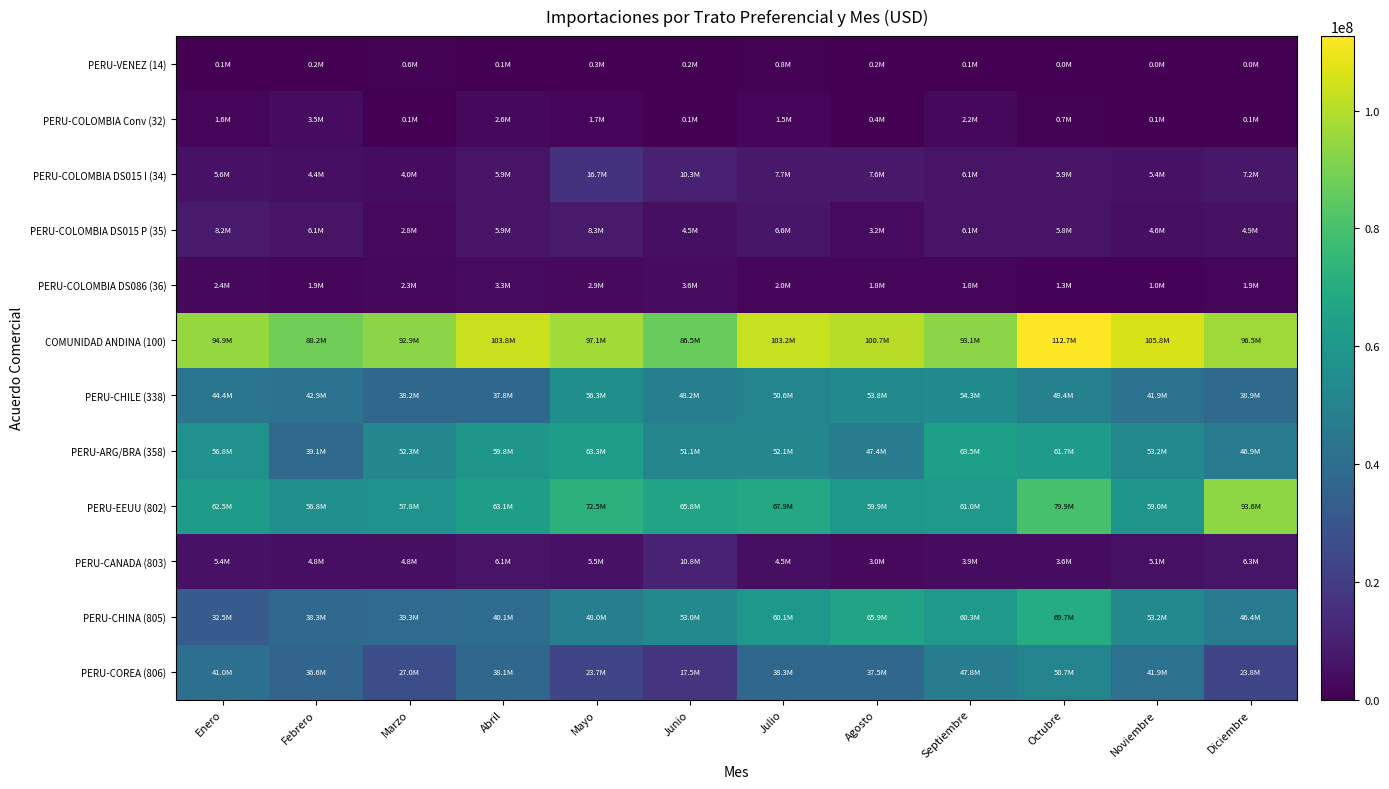

Reading left to right, extract all data points from this chart.

PERU-VENEZ (14): Enero=129042.2	Febrero=198457.0	Marzo=618283.5	Abril=85887.0	Mayo=306138.6	Junio=171219.8	Julio=758315.4	Agosto=189078.1	Septiembre=106452.2	Octubre=0.0	Noviembre=0.0	Diciembre=0.0
PERU-COLOMBIA Conv (32): Enero=1628671.5	Febrero=3524213.7	Marzo=50681.0	Abril=2566721.2	Mayo=1713681.9	Junio=64164.5	Julio=1485346.9	Agosto=414394.5	Septiembre=2213682.2	Octubre=674609.4	Noviembre=96748.8	Diciembre=75035.3
PERU-COLOMBIA DS015 I (34): Enero=5597519.6	Febrero=4412034.1	Marzo=3959003.4	Abril=5853205.0	Mayo=16711740.7	Junio=10316264.8	Julio=7672630.3	Agosto=7637453.3	Septiembre=6110128.1	Octubre=5946511.4	Noviembre=5428713.2	Diciembre=7160317.9
PERU-COLOMBIA DS015 P (35): Enero=8249018.8	Febrero=6111712.9	Marzo=2802410.9	Abril=5896991.7	Mayo=8339169.3	Junio=4537009.4	Julio=6620625.2	Agosto=3152821.4	Septiembre=6057589.5	Octubre=5812204.4	Noviembre=4631589.5	Diciembre=4911630.2
PERU-COLOMBIA DS086 (36): Enero=2431182.5	Febrero=1927735.6	Marzo=2267382.0	Abril=3301703.0	Mayo=2927025.5	Junio=3647054.8	Julio=1983507.4	Agosto=1774625.7	Septiembre=1802129.7	Octubre=1293442.4	Noviembre=971077.8	Diciembre=1922457.3
COMUNIDAD ANDINA (100): Enero=94942261.0	Febrero=88234732.8	Marzo=92940809.1	Abril=103807009.0	Mayo=97107519.1	Junio=86465413.7	Julio=103202074.0	Agosto=100659405.2	Septiembre=93147317.8	Octubre=112662638.6	Noviembre=105805527.5	Diciembre=96493855.9
PERU-CHILE (338): Enero=44393823.4	Febrero=42939847.6	Marzo=38152096.1	Abril=37818581.7	Mayo=56314616.5	Junio=48236905.2	Julio=50644177.5	Agosto=53812492.1	Septiembre=54313478.6	Octubre=49398751.4	Noviembre=41886538.3	Diciembre=38944980.6
PERU-ARG/BRA (358): Enero=56805998.9	Febrero=39074356.5	Marzo=52283275.9	Abril=59790980.9	Mayo=63265793.1	Junio=51117468.6	Julio=52138606.8	Agosto=47410339.6	Septiembre=63472662.9	Octubre=61704238.4	Noviembre=53178487.7	Diciembre=46850958.8
PERU-EEUU (802): Enero=62450873.2	Febrero=56770432.9	Marzo=57847350.6	Abril=63110268.1	Mayo=72541674.4	Junio=65781035.7	Julio=67907079.3	Agosto=59904368.8	Septiembre=61003315.2	Octubre=79922757.7	Noviembre=59032775.8	Diciembre=93550479.6
PERU-CANADA (803): Enero=5447526.9	Febrero=4824741.9	Marzo=4751671.1	Abril=6078550.6	Mayo=5546178.7	Junio=10806886.5	Julio=4462595.3	Agosto=3019588.7	Septiembre=3941229.2	Octubre=3634457.4	Noviembre=5120563.4	Diciembre=6255754.7
PERU-CHINA (805): Enero=32505091.1	Febrero=38328209.0	Marzo=39270095.1	Abril=40141218.4	Mayo=48044498.4	Junio=52959133.5	Julio=60146242.6	Agosto=65940983.5	Septiembre=60295301.8	Octubre=69675895.7	Noviembre=53155243.9	Diciembre=46448288.8
PERU-COREA (806): Enero=41003310.2	Febrero=36578468.3	Marzo=26955033.8	Abril=38069127.7	Mayo=23655505.7	Junio=17537504.1	Julio=38255630.7	Agosto=37526757.2	Septiembre=47839770.5	Octubre=50669423.3	Noviembre=41881402.7	Diciembre=23753111.6